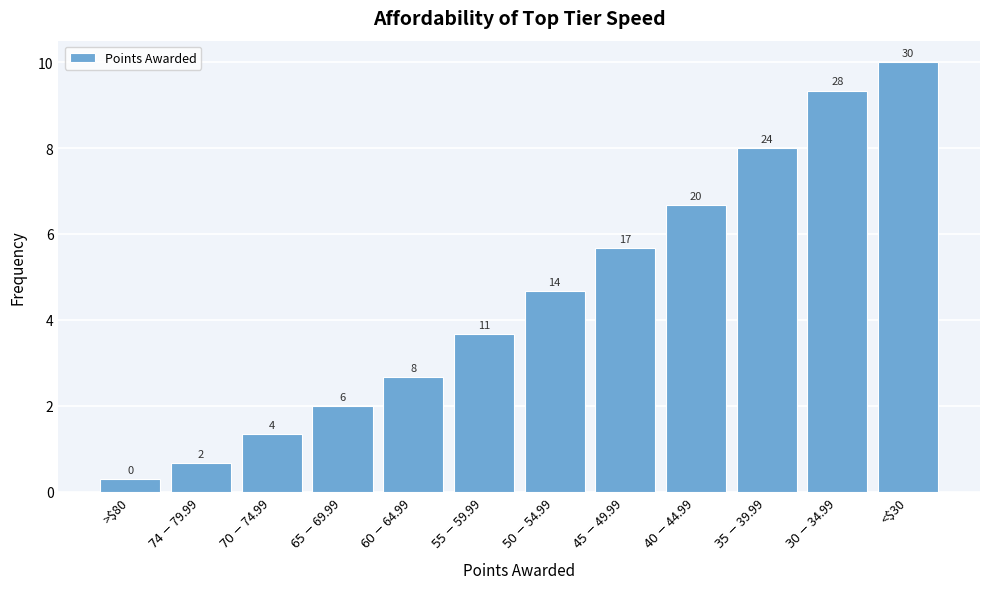

How many bars are there in total?

12